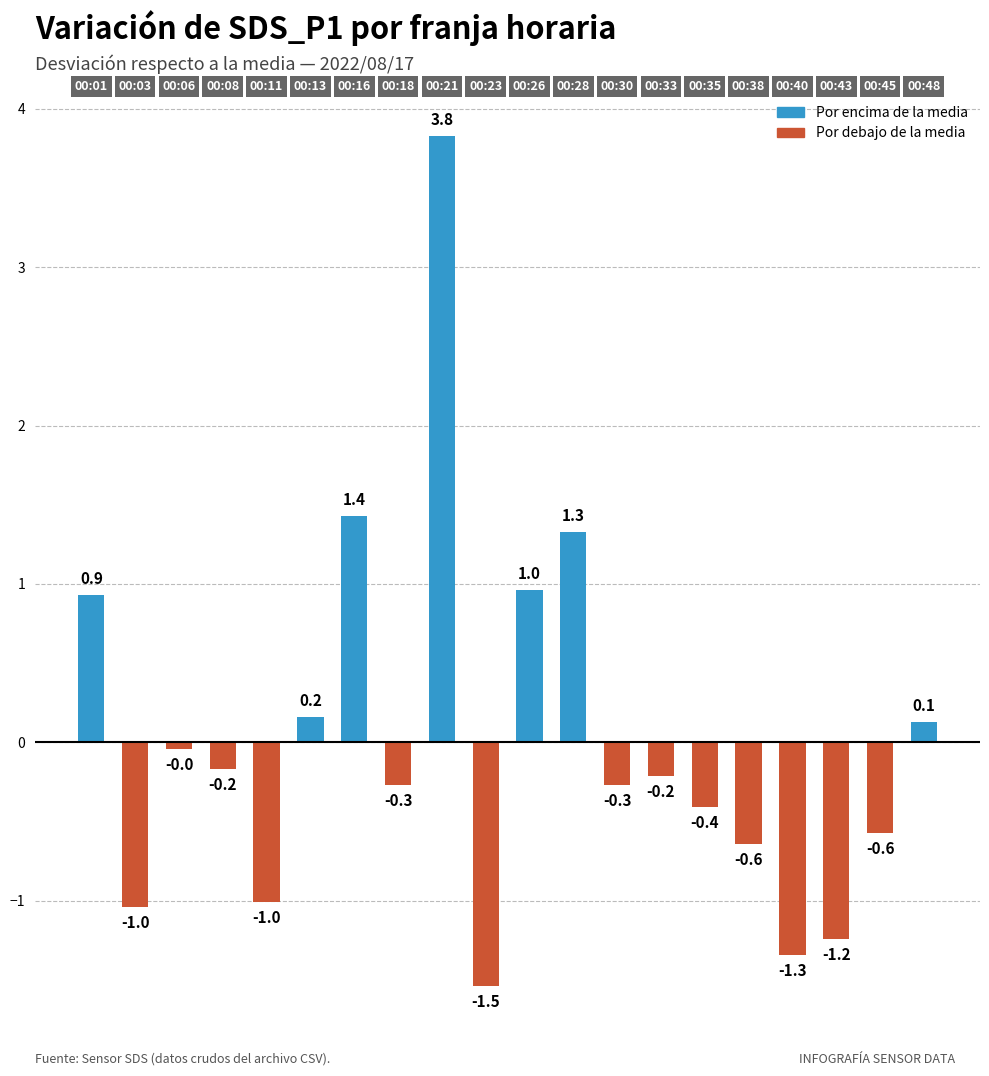

What is the smallest value displayed?

-1.5